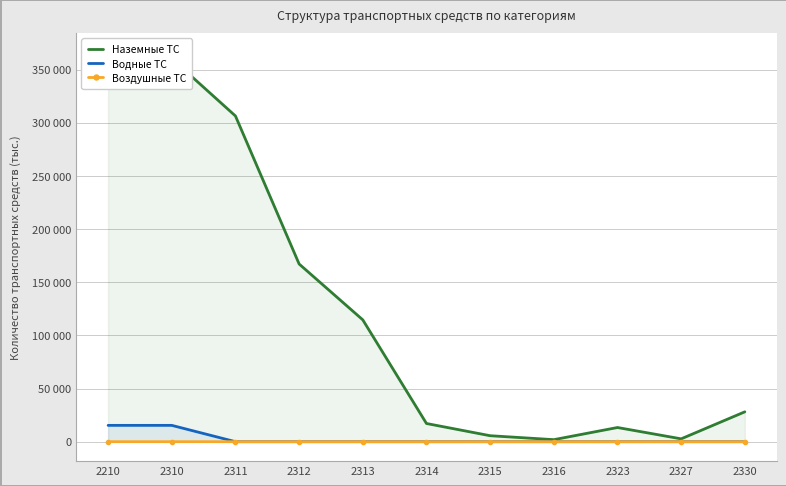

Which label corresponds to the smallest value in the chart?

2311